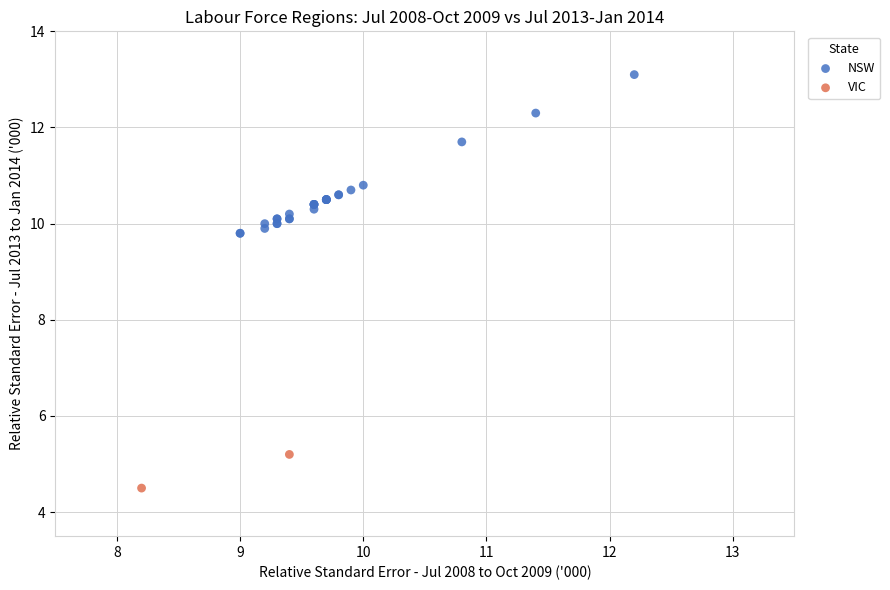

What are all the series names shown in the legend?

NSW, VIC